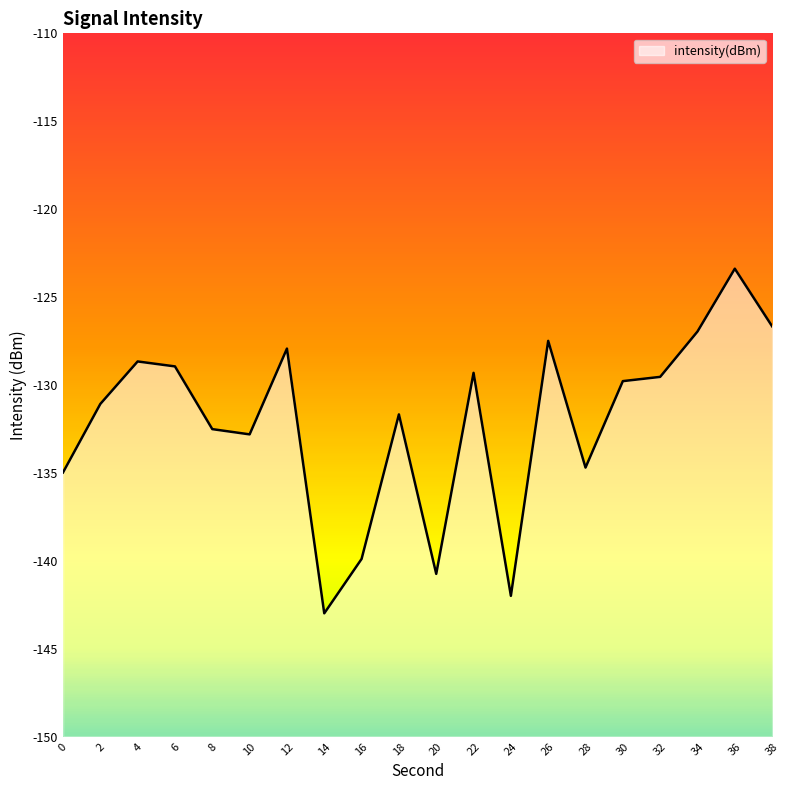

What is the sum of all values?

-2642.0